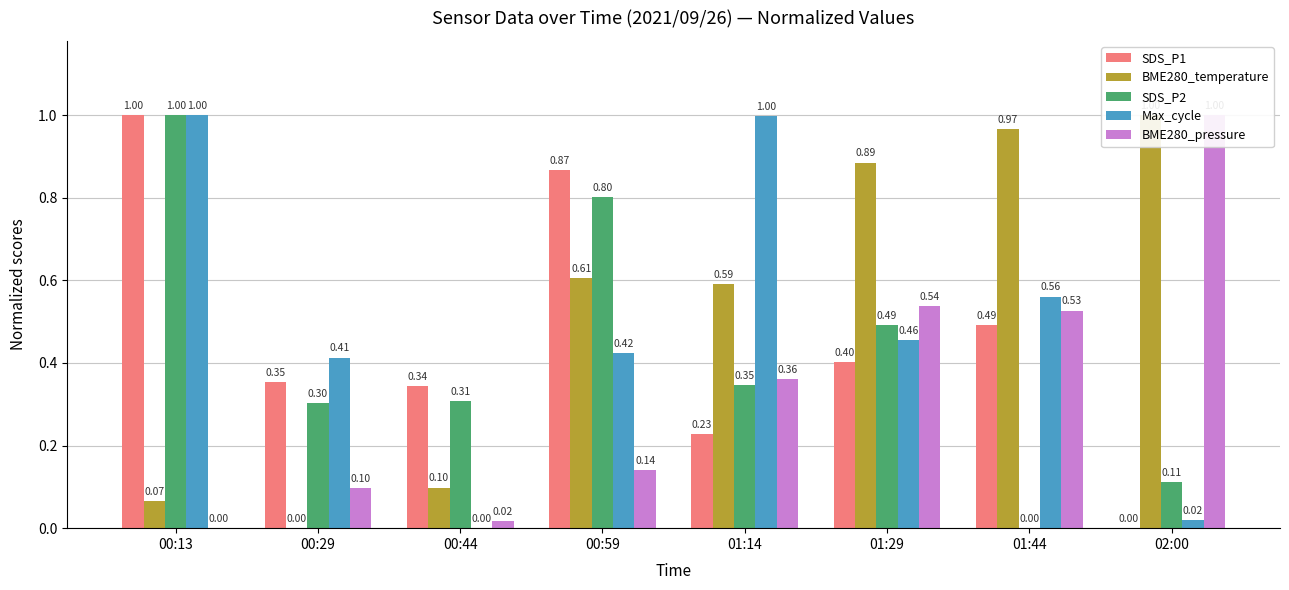

Count the number of categories in the chart.

8